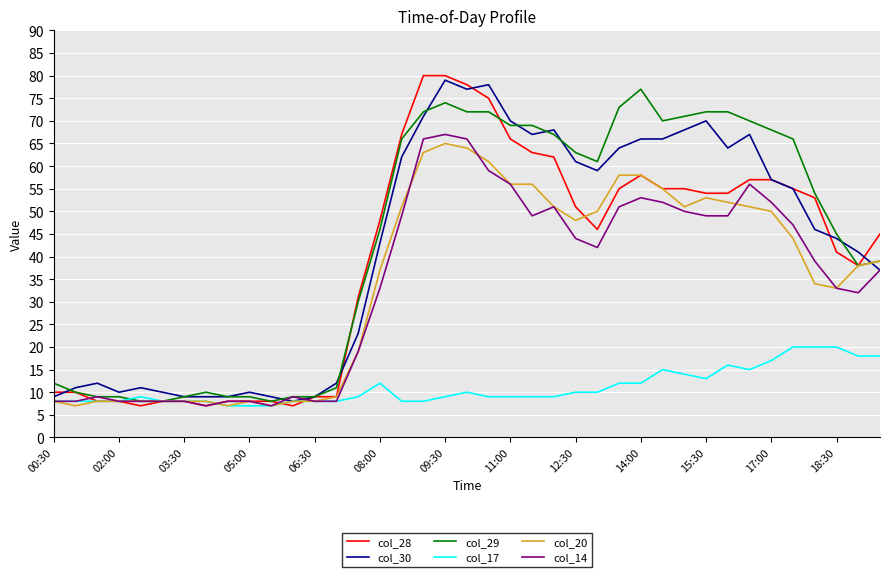

What is the maximum value shown in the chart?

80